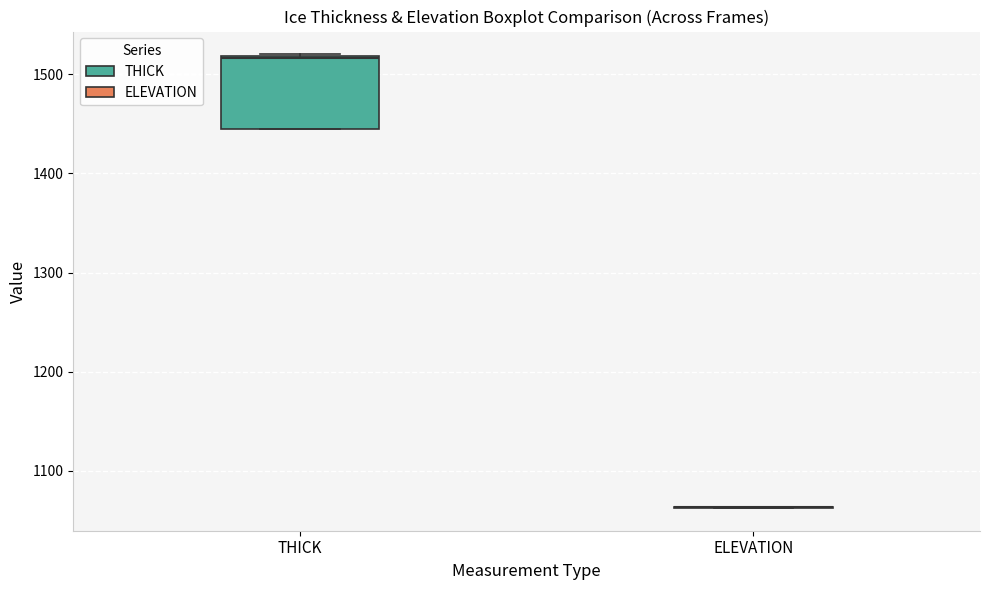

Reading left to right, read every box against the y-axis: the position of its median line, the range the box covers, and the ends of its whiskers. The values are not printed on the chart, so give them approximately, as read against the axis.

THICK: median 1520, box 1450 to 1520, whiskers 1440 to 1520
ELEVATION: box collapsed to a line at 1060, whiskers 1060 to 1060